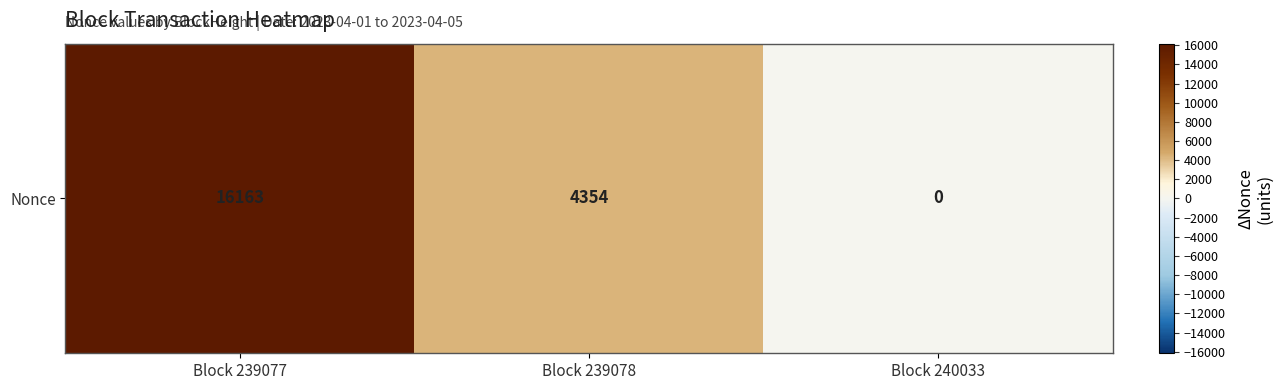

At which category does the chart reach its peak across all series?

Block 239077